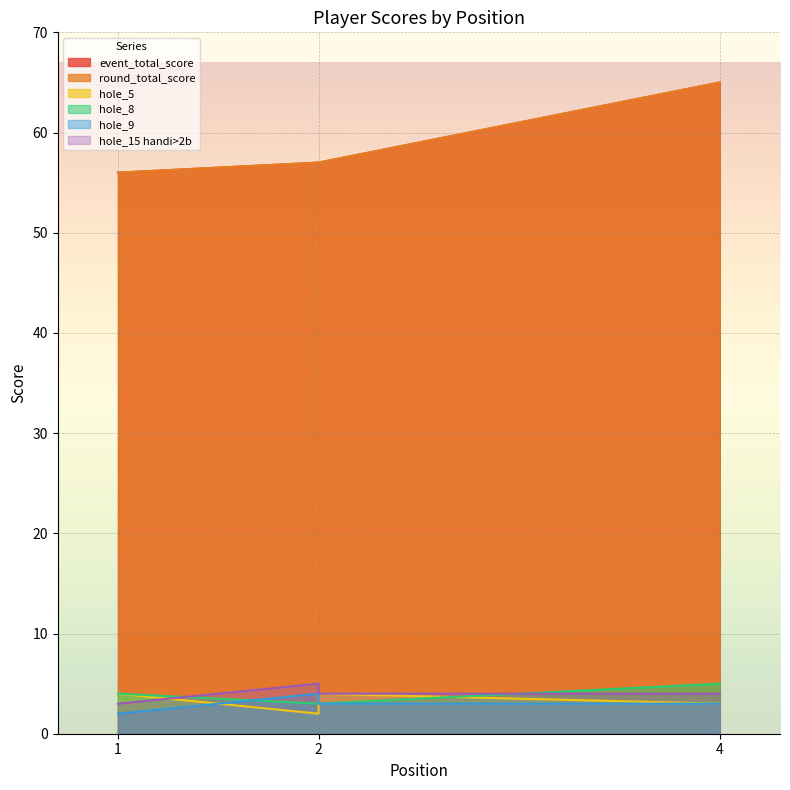

Reading right to left, extract all data points from this chart.

event_total_score: 65	57	57	56
round_total_score: 65	57	57	56
hole_5: 3	4	2	4
hole_8: 5	3	3	4
hole_9: 3	3	4	2
hole_15 handi>2b: 4	4	5	3